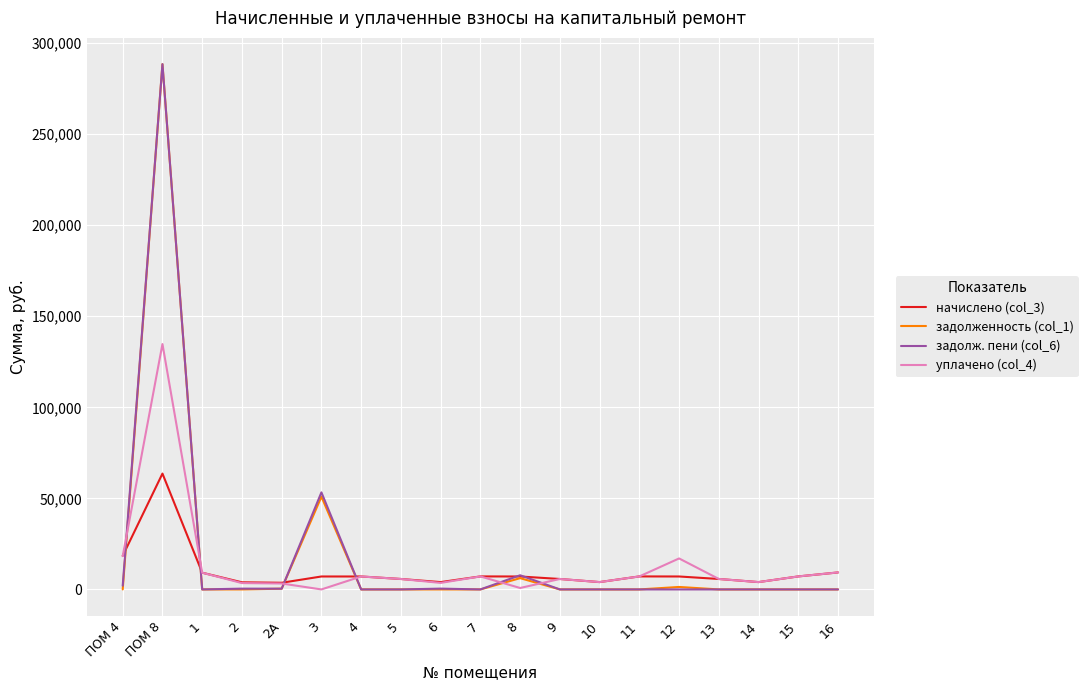

Where is уплачено (col_4) nearest to the value 67368?

ПОМ 4